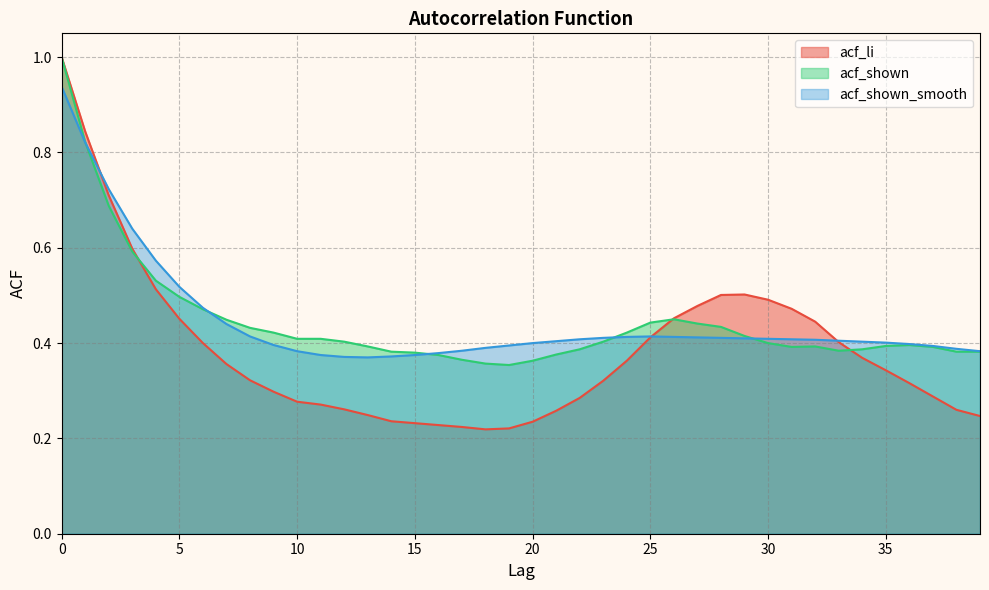

How many lines are shown in the chart?

3